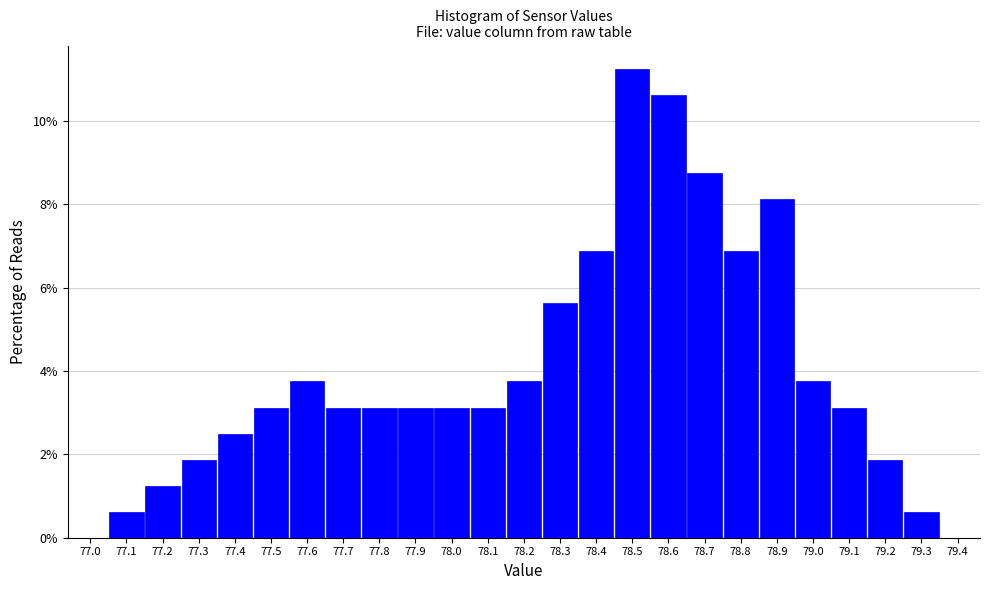

Which range on the x-axis has the tallest bar?

78.45 to 78.55